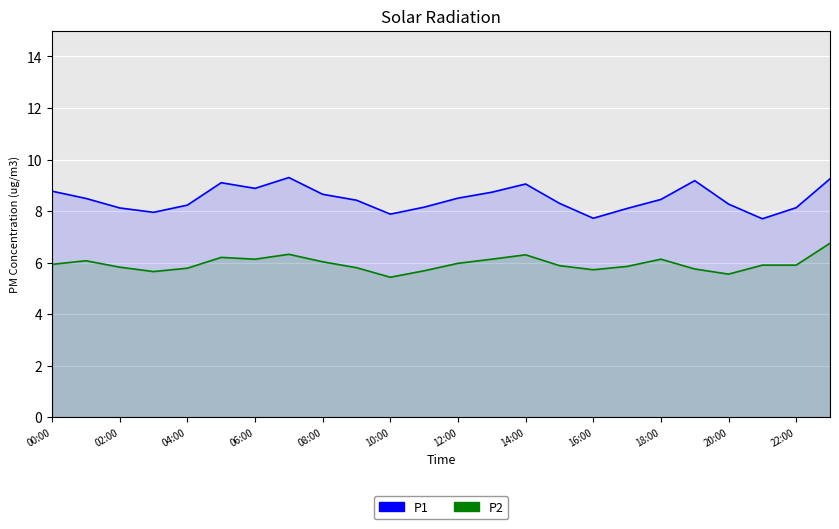

What is the difference between the maximum and minimum values in the P1 series?

1.6